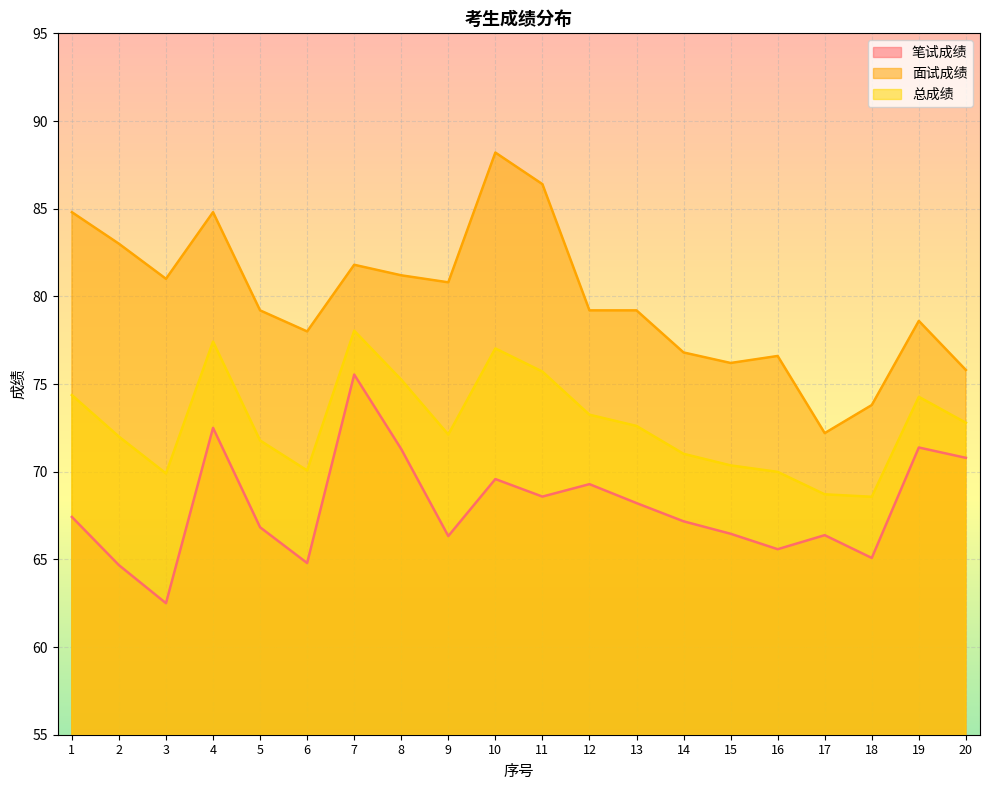

The 总成绩 series shows 22.4 at 6. True or false?

False